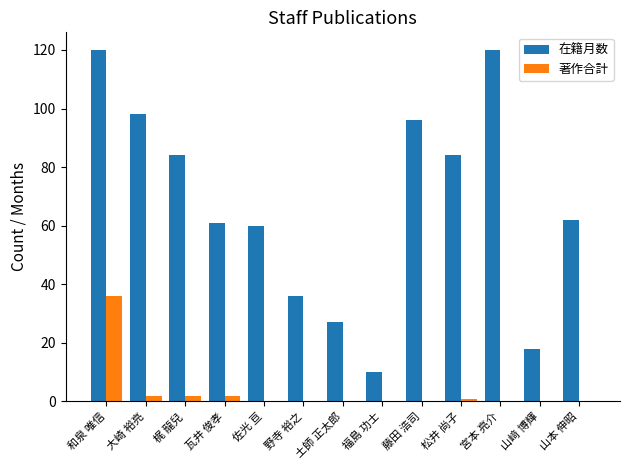

What is the average value of the 在籍月数 series?

67